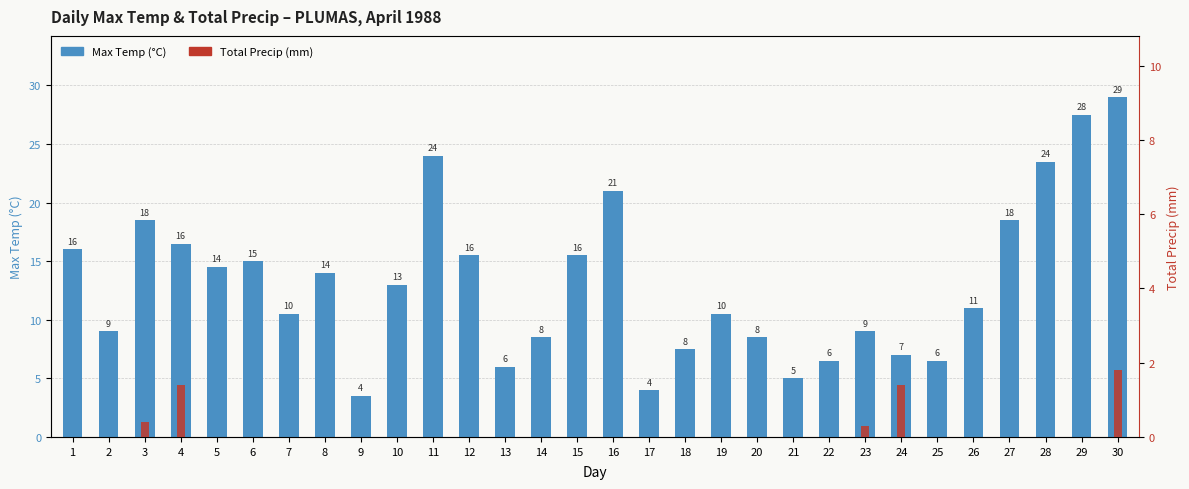

Reading left to right, list all the values displayed in this chart.

Max Temp (°C): 1=16.0	2=9.0	3=18.5	4=16.5	5=14.5	6=15.0	7=10.5	8=14.0	9=3.5	10=13.0	11=24.0	12=15.5	13=6.0	14=8.5	15=15.5	16=21.0	17=4.0	18=7.5	19=10.5	20=8.5	21=5.0	22=6.5	23=9.0	24=7.0	25=6.5	26=11.0	27=18.5	28=23.5	29=27.5	30=29.0
Total Precip (mm): 1=0.0	2=0.0	3=0.4	4=1.4	5=0.0	6=0.0	7=0.0	8=0.0	9=0.0	10=0.0	11=0.0	12=0.0	13=0.0	14=0.0	15=0.0	16=0.0	17=0.0	18=0.0	19=0.0	20=0.0	21=0.0	22=0.0	23=0.3	24=1.4	25=0.0	26=0.0	27=0.0	28=0.0	29=0.0	30=1.8